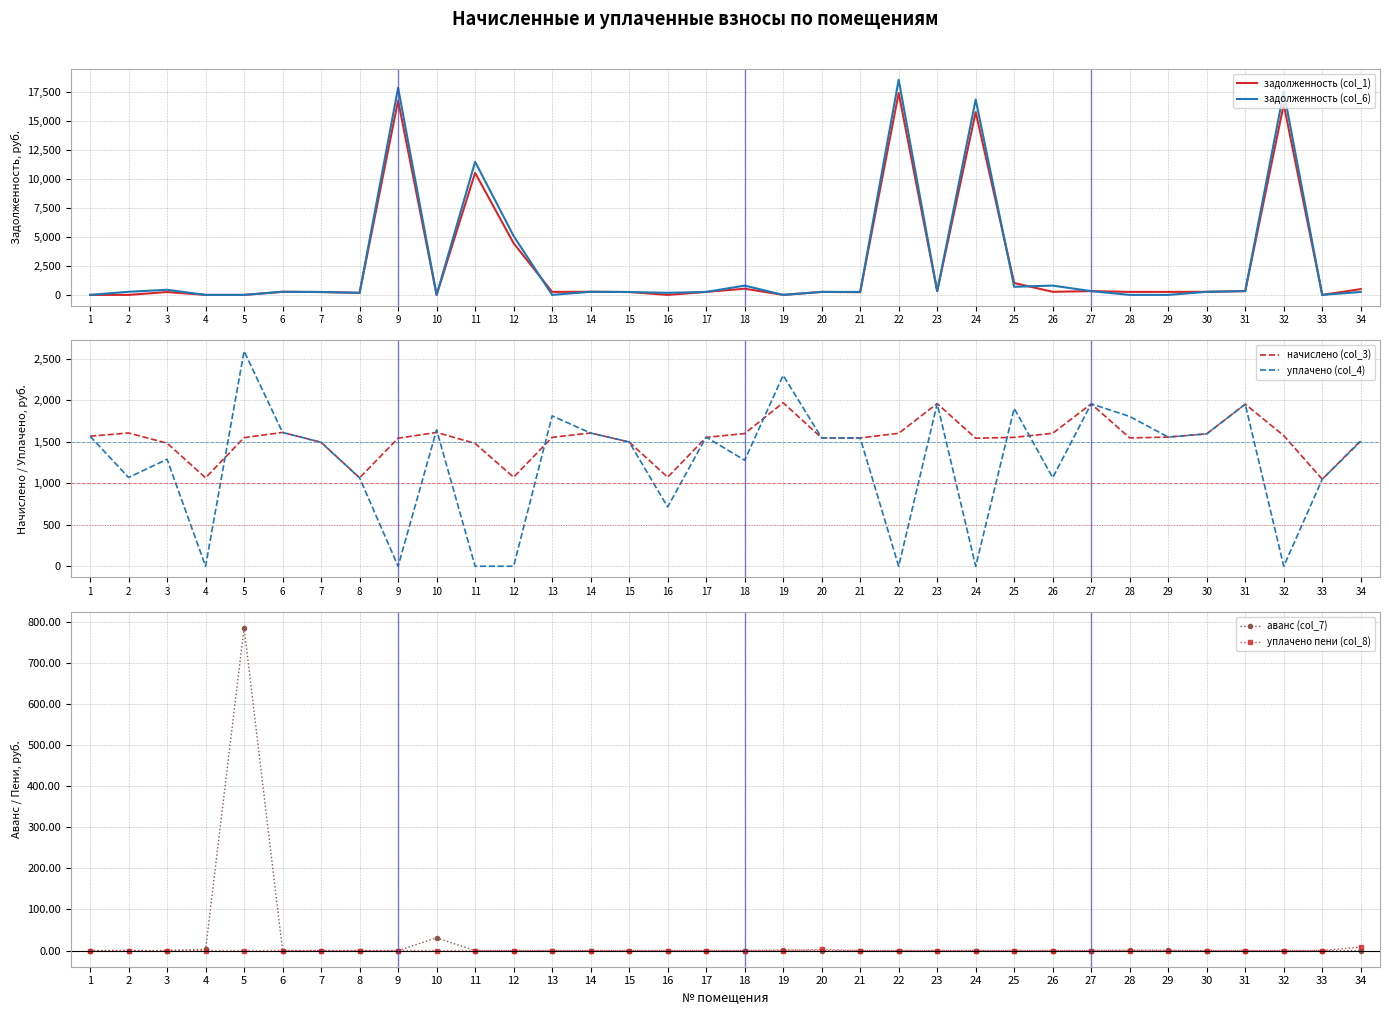

Where is the first local maximum for задолженность (col_6)?

3